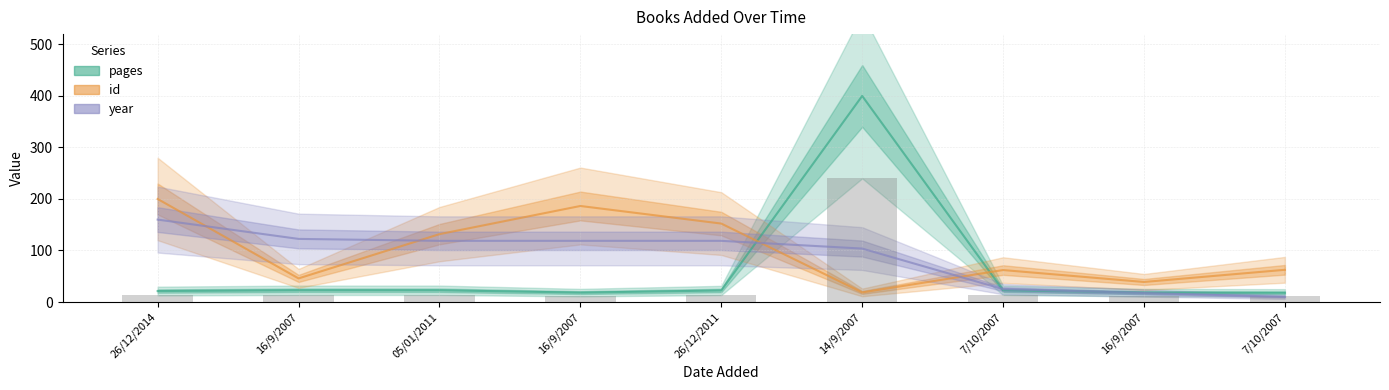

What is the average value of the pages series?

62.9